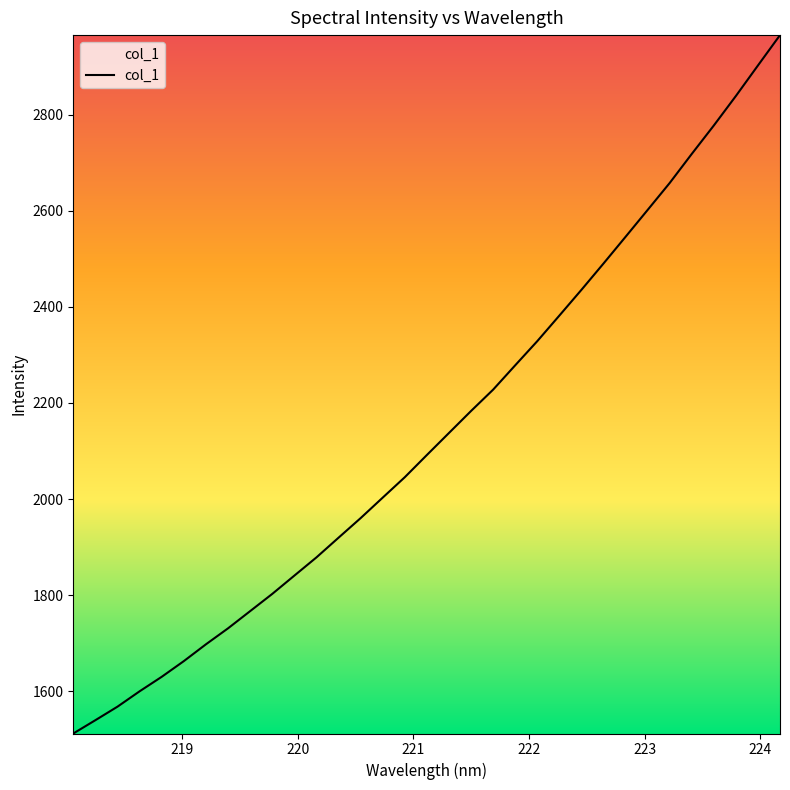

What is the difference between the maximum and minimum values?

1453.6